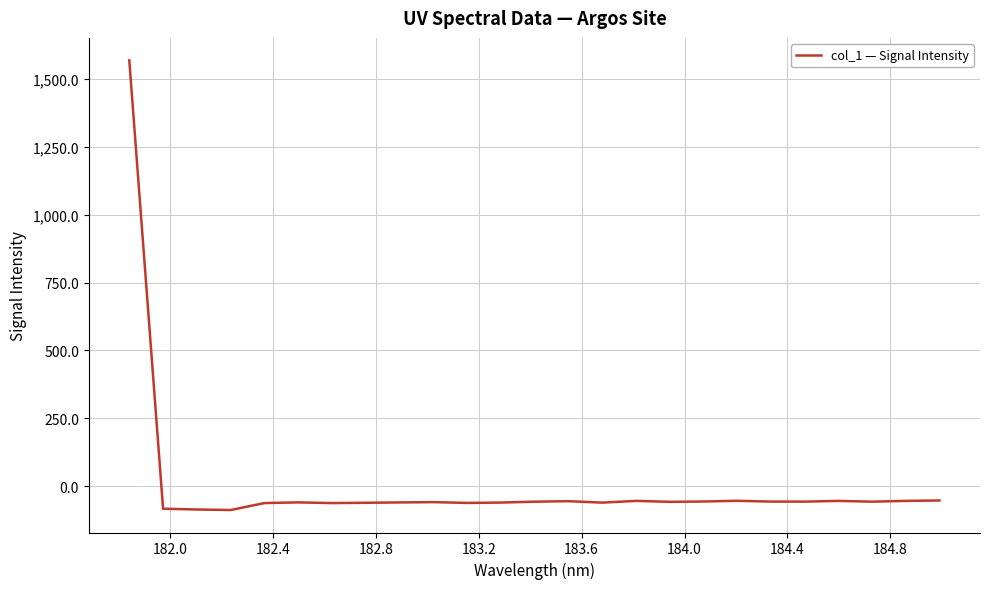

What is the sum of all values?

85.4